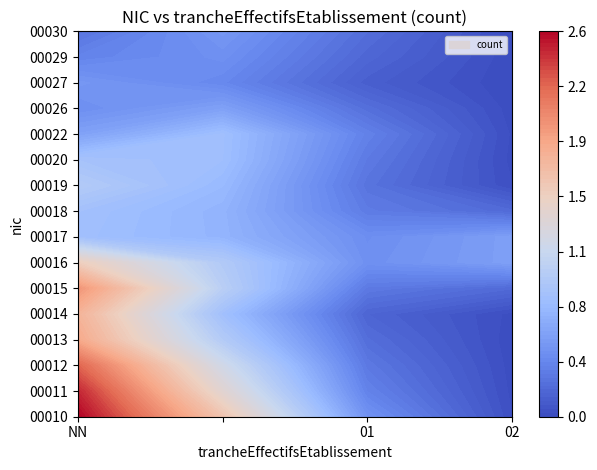

Between NN and , which series saw the biggest shift?

00011